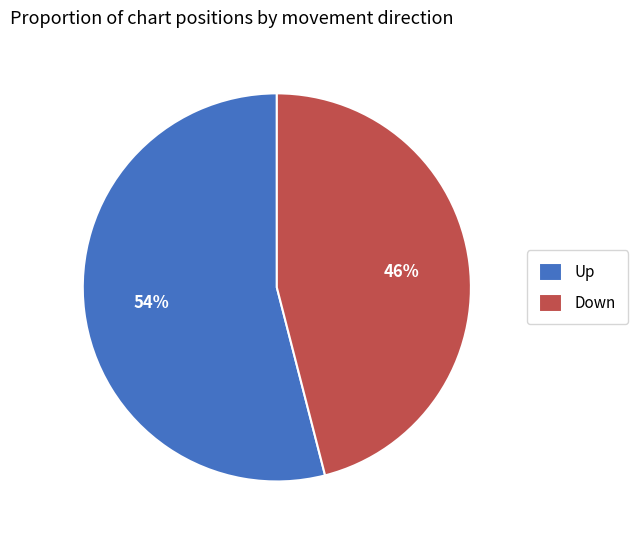

Is there a majority slice in this chart?

Yes